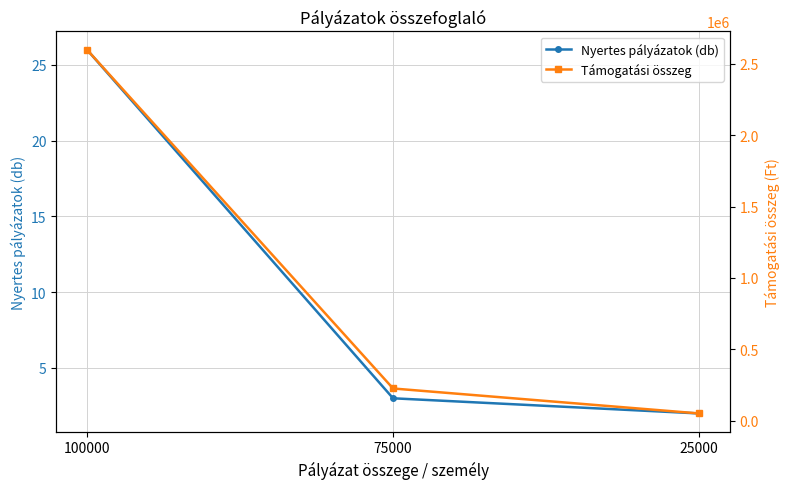

Where does the Nyertes pályázatok (db) series first go above 3?

100000